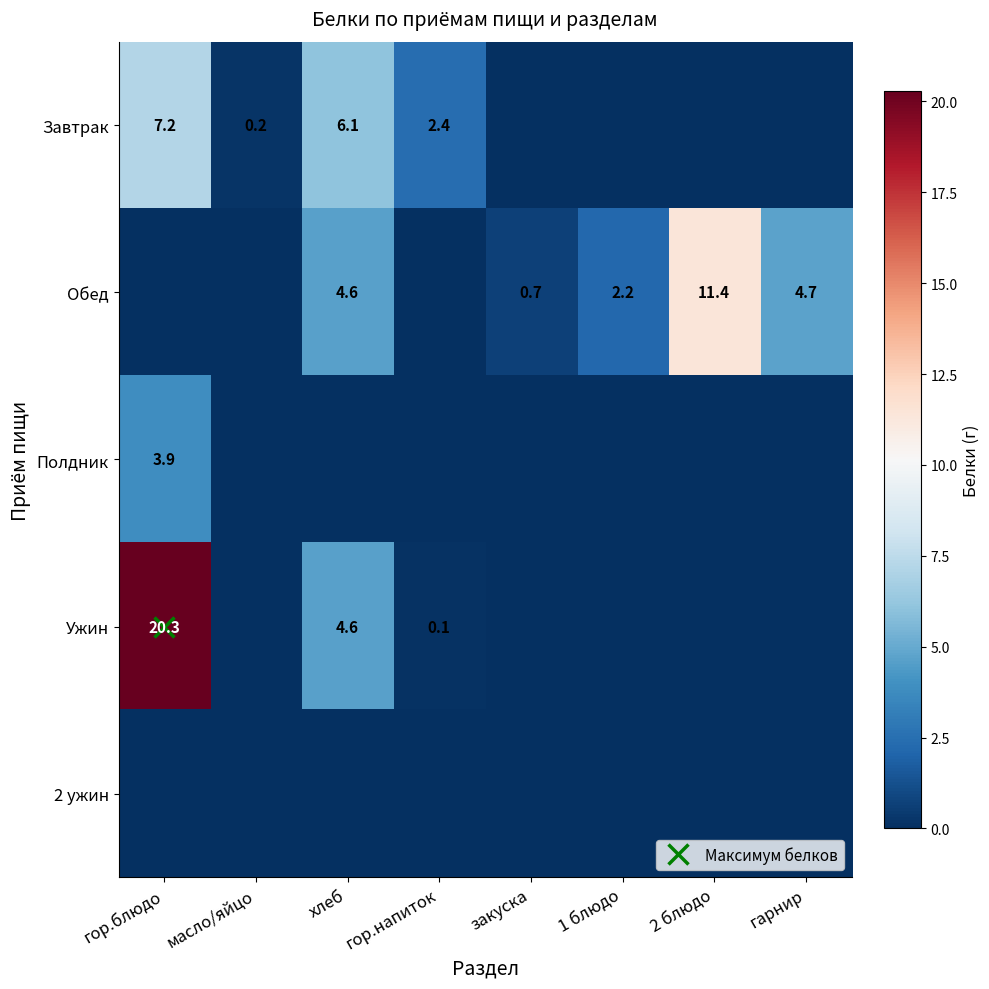

At хлеб, list the series in order from smallest to largest.

Полдник, 2 ужин, Обед, Ужин, Завтрак